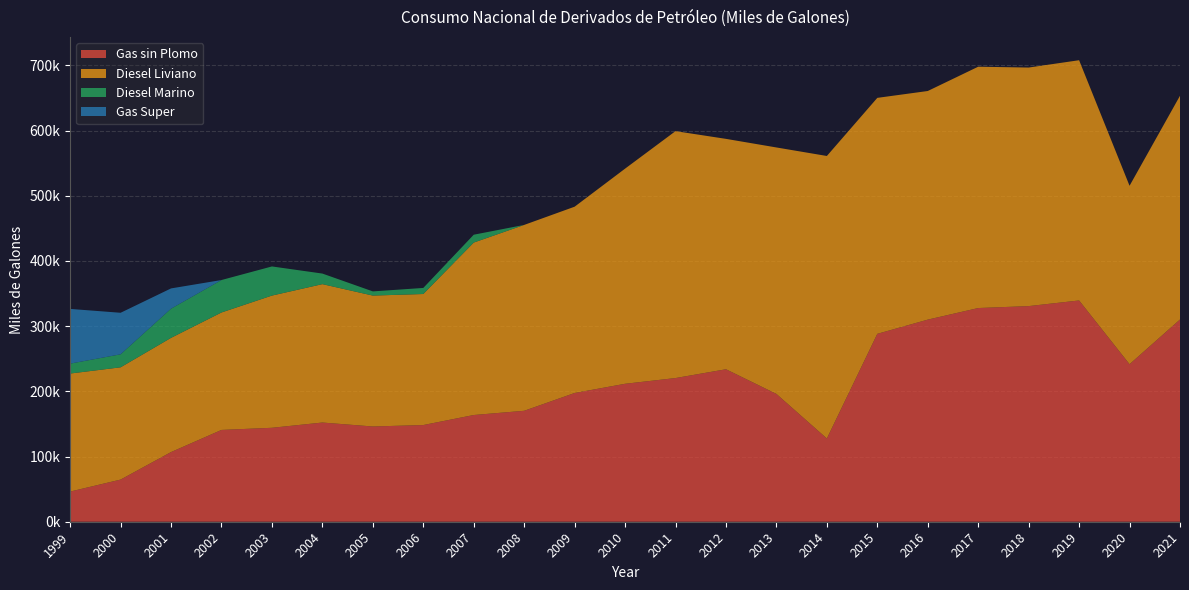

Reading left to right, what are all the values shown in this chart?

Gas sin Plomo: 1999=46256	2000=64650	2001=106852	2002=140817	2003=144104	2004=152161	2005=146100	2006=148310	2007=163695	2008=170182	2009=197475	2010=211607	2011=220395	2012=233892	2013=196025	2014=127675	2015=288230	2016=310013	2017=327795	2018=330765	2019=339421	2020=241640	2021=310218
Diesel Liviano: 1999=181085	2000=172230	2001=175220	2002=180186	2003=202815	2004=212312	2005=200809	2006=201026	2007=264539	2008=285124	2009=285788	2010=330023	2011=378767	2012=353421	2013=378107	2014=433382	2015=361974	2016=350717	2017=370205	2018=365939	2019=368537	2020=273706	2021=343216
Diesel Marino: 1999=15182	2000=19950	2001=44730	2002=49777	2003=44688	2004=16207	2005=6424	2006=9295	2007=12050	2008=0	2009=0	2010=0	2011=0	2012=0	2013=0	2014=0	2015=0	2016=0	2017=0	2018=0	2019=0	2020=0	2021=0
Gas Super: 1999=83931	2000=63715	2001=31118	2002=0	2003=0	2004=0	2005=0	2006=0	2007=0	2008=0	2009=0	2010=0	2011=0	2012=0	2013=0	2014=0	2015=0	2016=0	2017=0	2018=0	2019=0	2020=0	2021=0